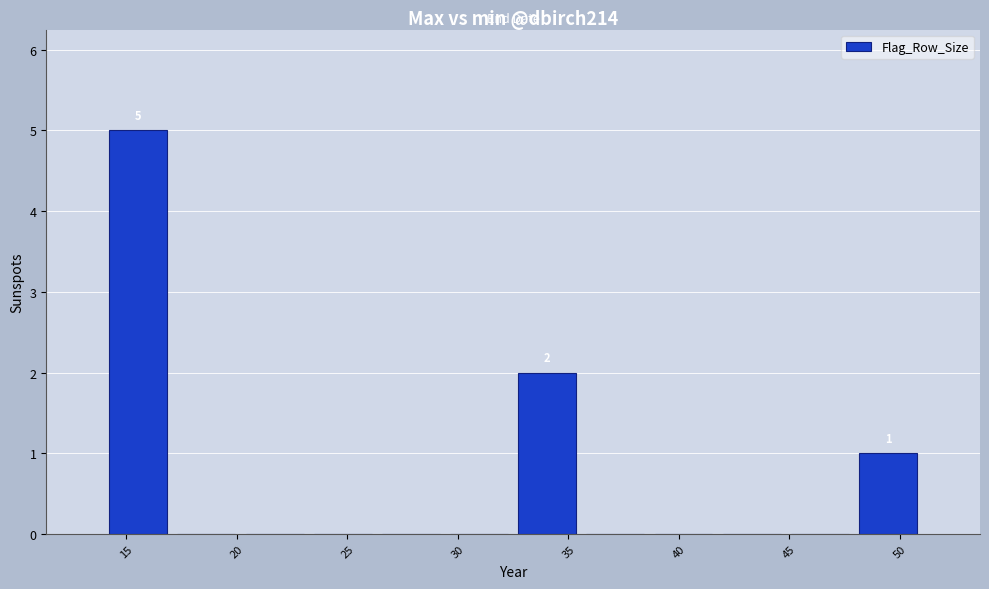

Which range on the x-axis has the tallest bar?

14.0 to 17.0